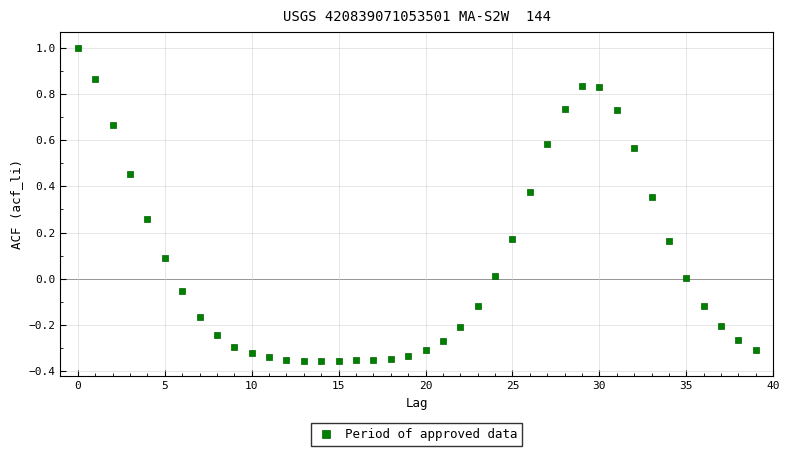

What is the range of Y values (max minus min)?

1.4